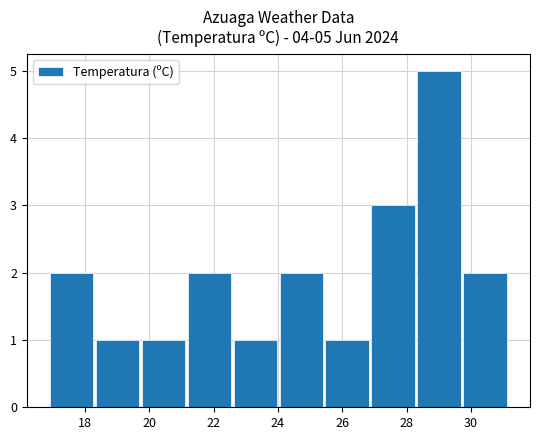

What is the greatest value displayed?

5